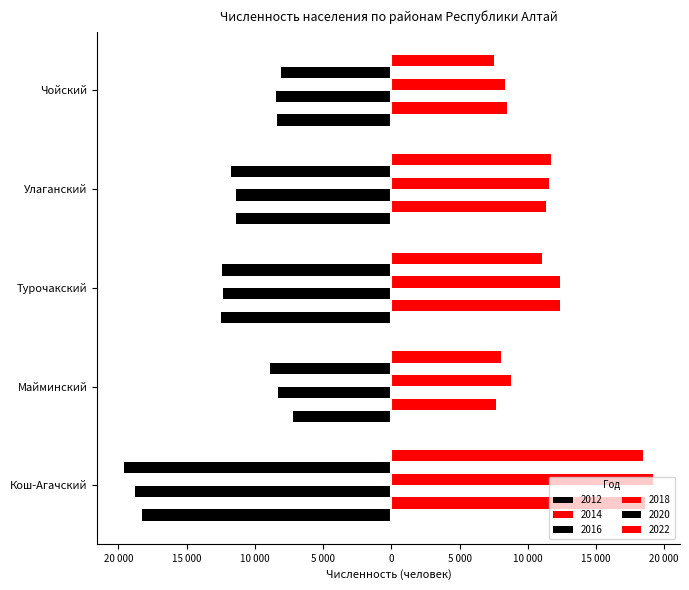

Where is 2012 nearest to the value -12739?

Турочакский